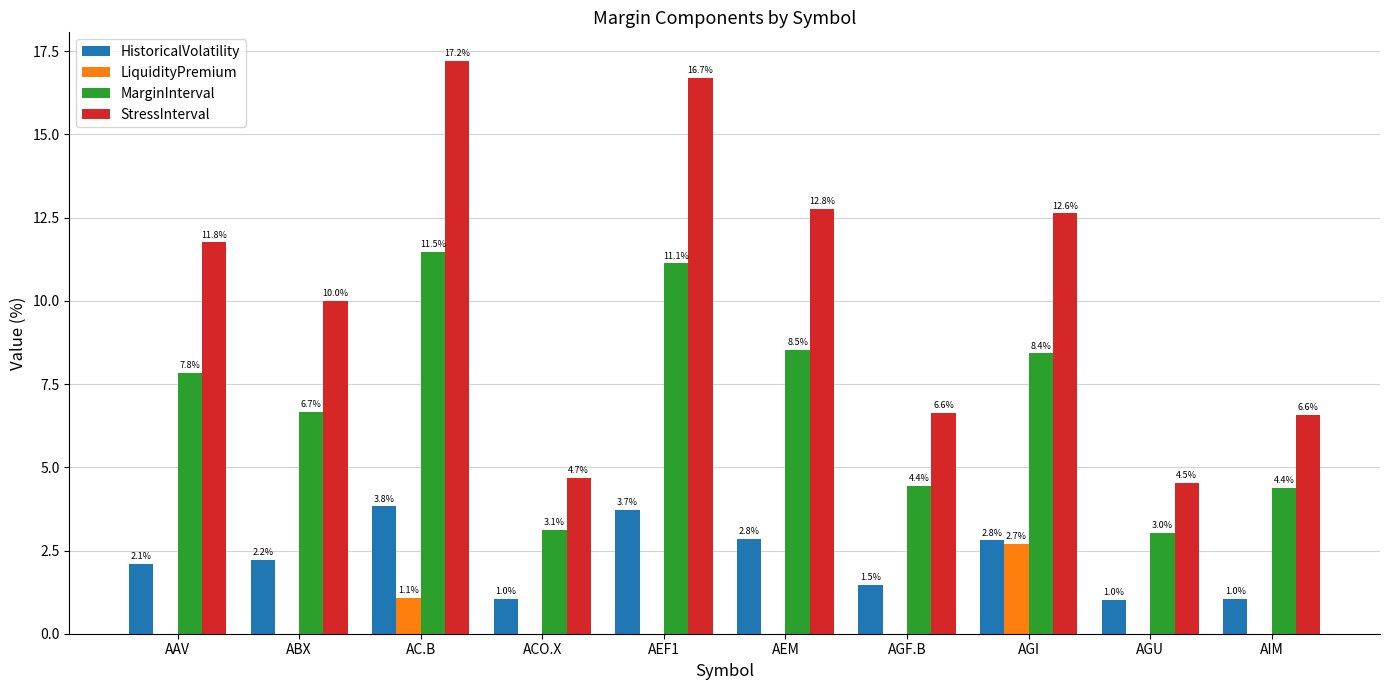

True or false: MarginInterval has a value of 7.8 at AAV.

True